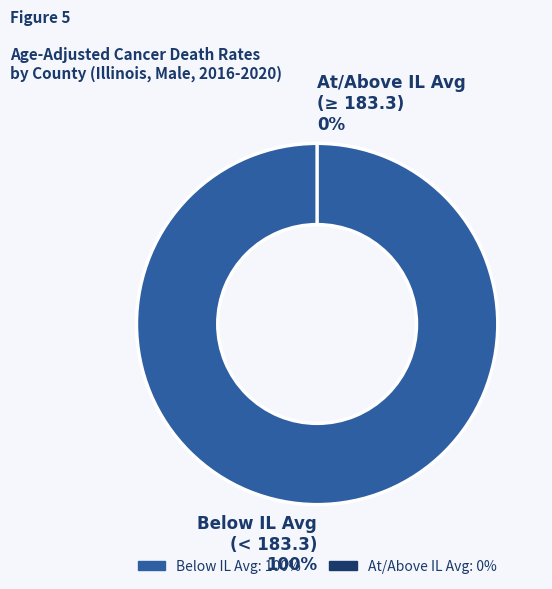

Count the number of slices in the pie.

12